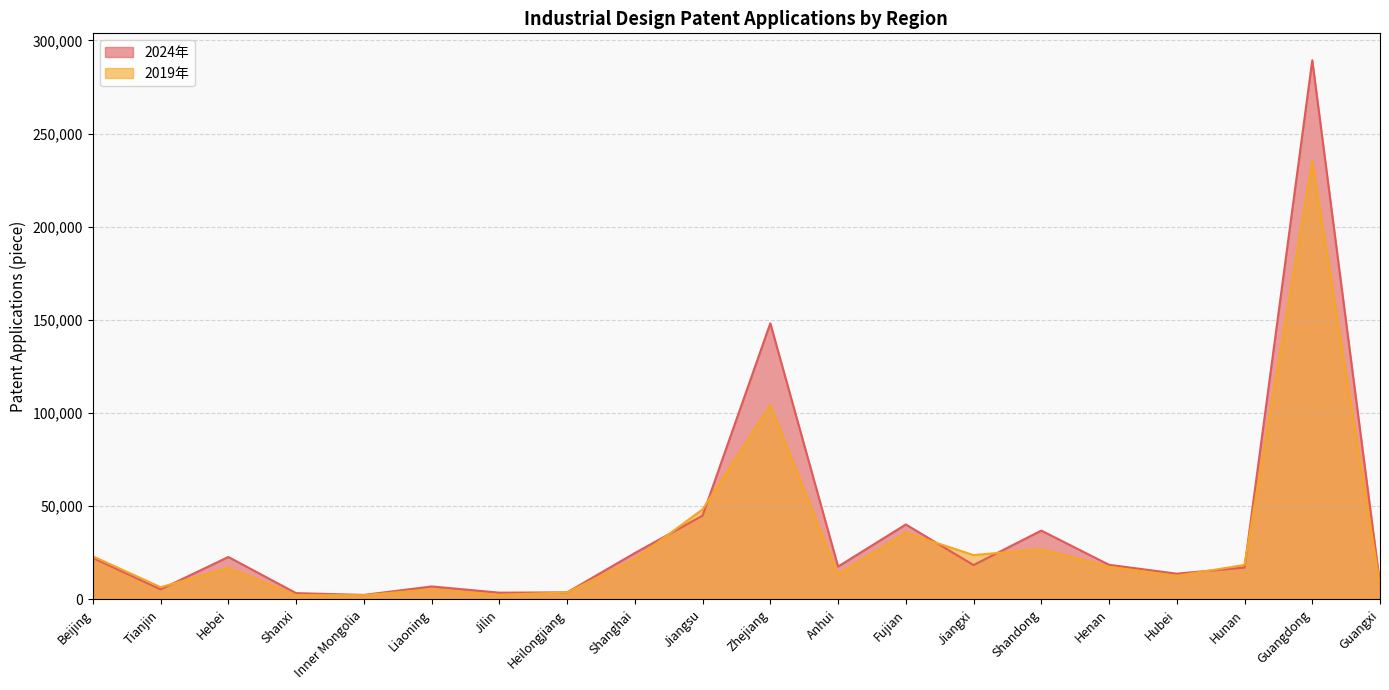

List the labels in order of 2019年 value, smallest first.

Inner Mongolia, Shanxi, Jilin, Heilongjiang, Liaoning, Tianjin, Guangxi, Hubei, Anhui, Hebei, Henan, Hunan, Shanghai, Beijing, Jiangxi, Shandong, Fujian, Jiangsu, Zhejiang, Guangdong